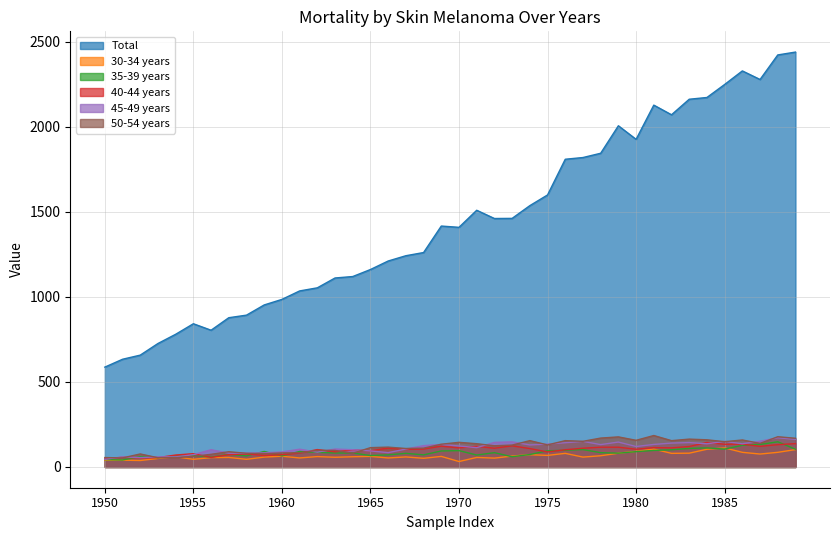

Between which two adjacent categories do 35-39 years and 30-34 years first intersect?

1972 and 1973